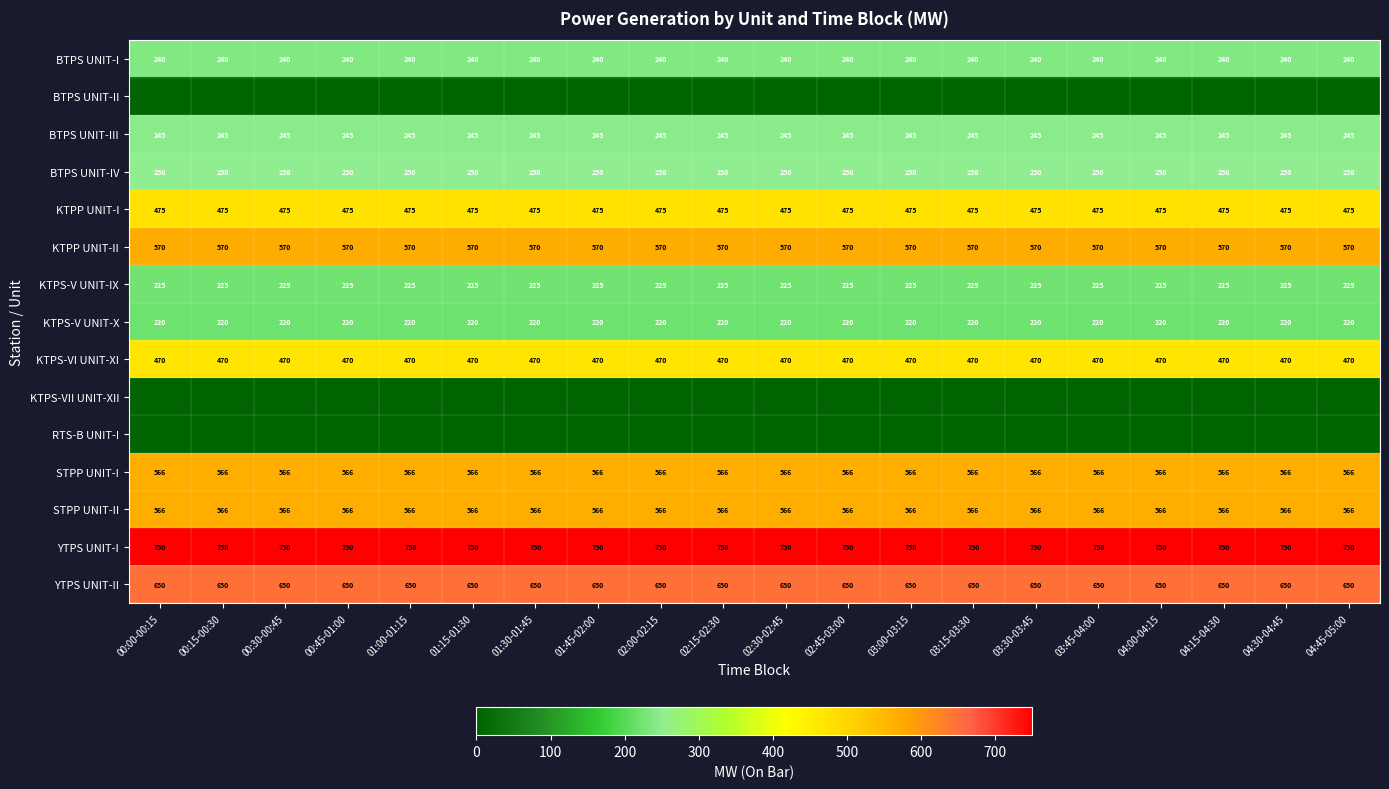

What is the lowest value of the KTPS-VI UNIT-XI series?

470